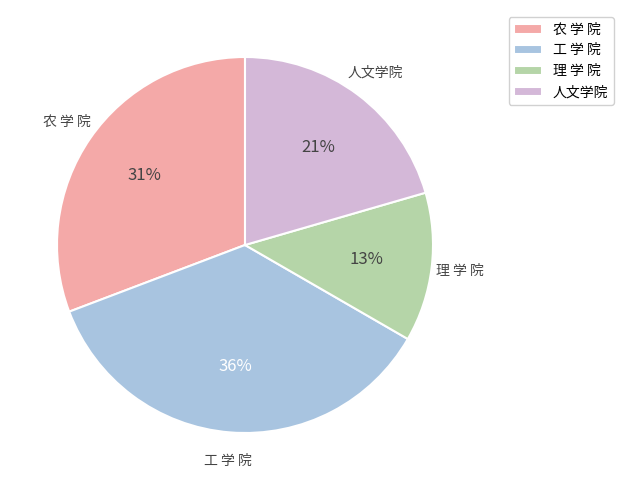

To the nearest percent, what percentage of the pie is 人文学院?

21%